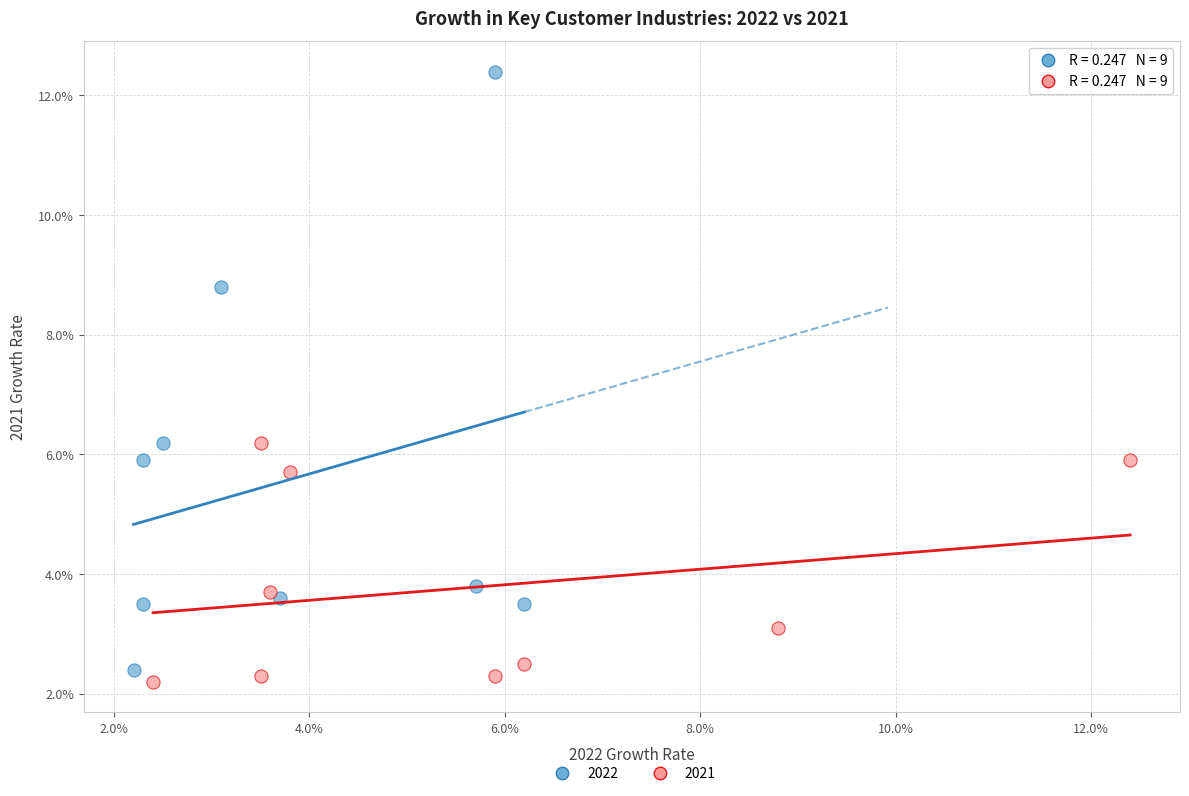

What are all the series names shown in the legend?

2022, 2021